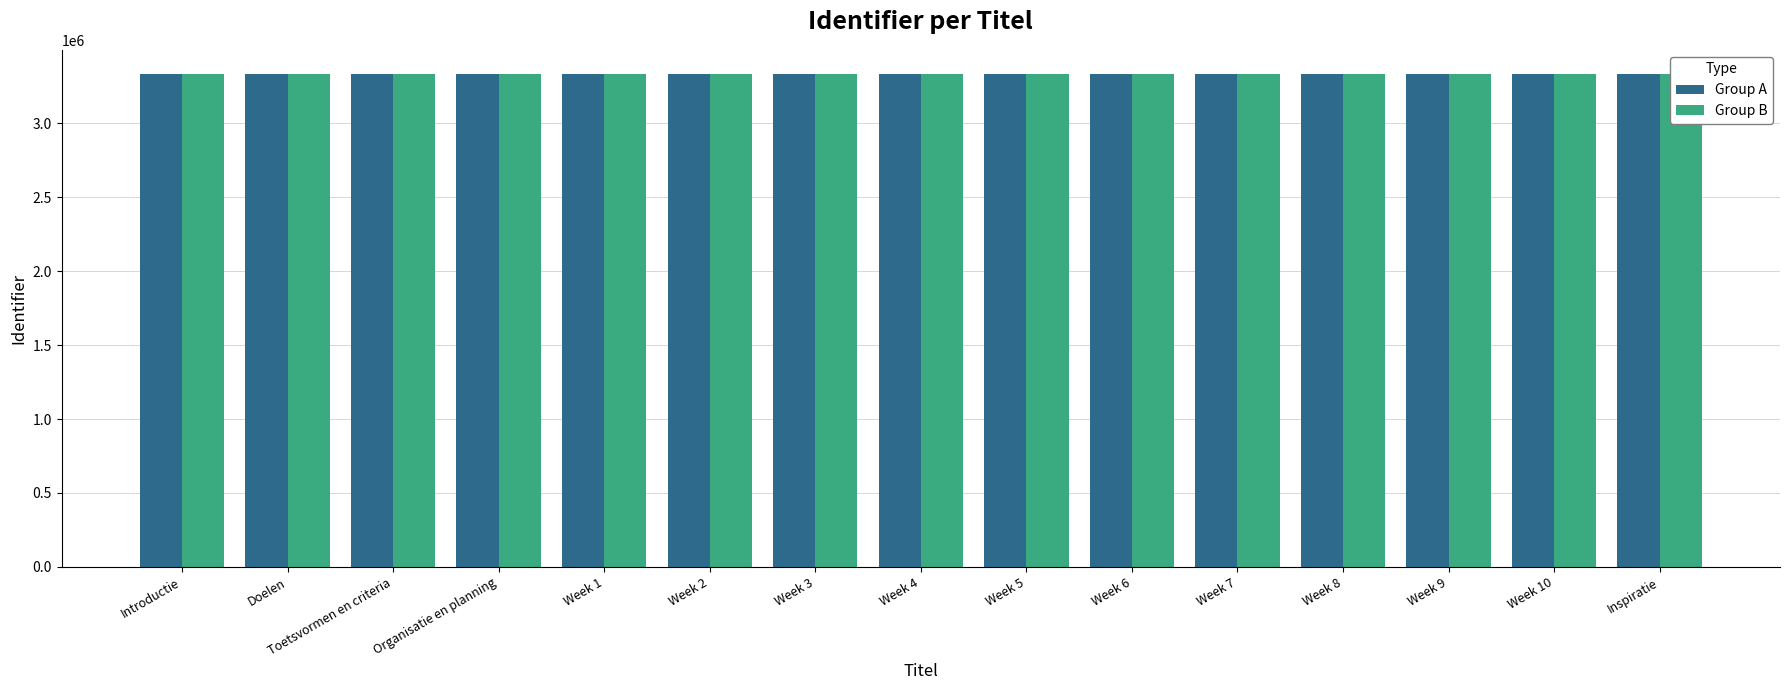

What is the total value across all series at Doelen?

6661726